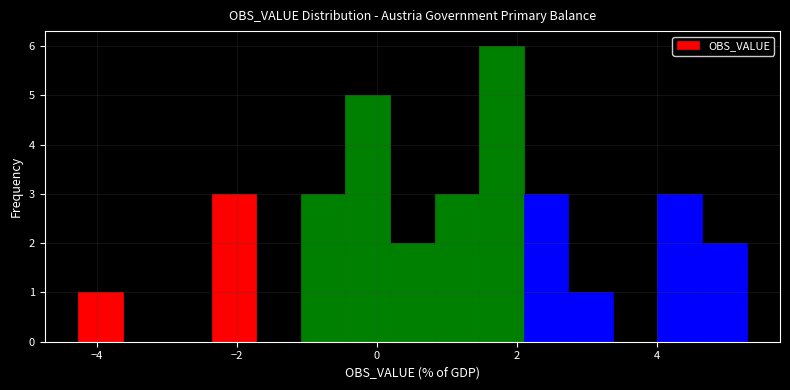

Around what value on the x-axis is the tallest bar? Give the approximate position of its centre, as read against the axis.

1.8